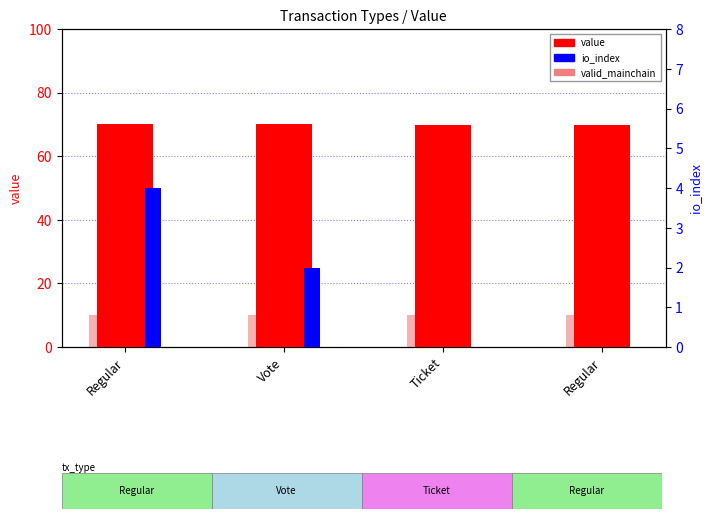

Which category has the highest value in the io_index series?

Regular